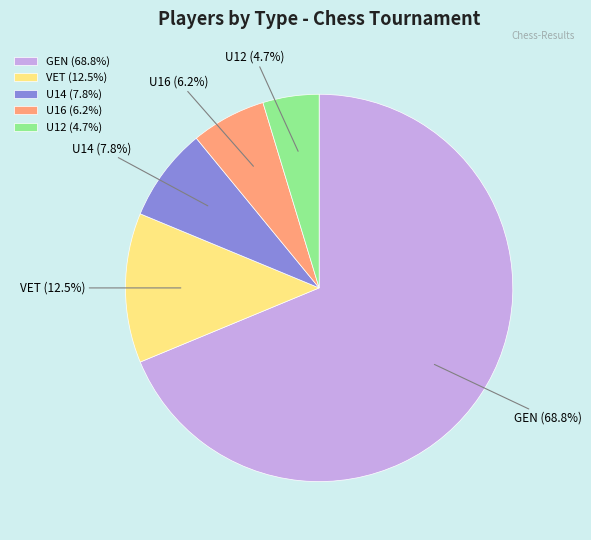

The U16 slice represents 1% of the pie. True or false?

False